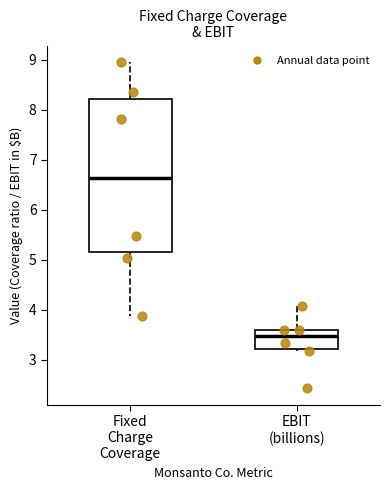

Reading left to right, read every box against the y-axis: the position of its median line, the range the box covers, and the ends of its whiskers. The values are not printed on the chart, so give them approximately, as read against the axis.

Fixed Charge Coverage: median 6.6, box 5.2 to 8.2, whiskers 3.9 to 9.0
EBIT (billions): median 3.5, box 3.2 to 3.6, whiskers 3.2 (just below the box's lower edge) to 4.1